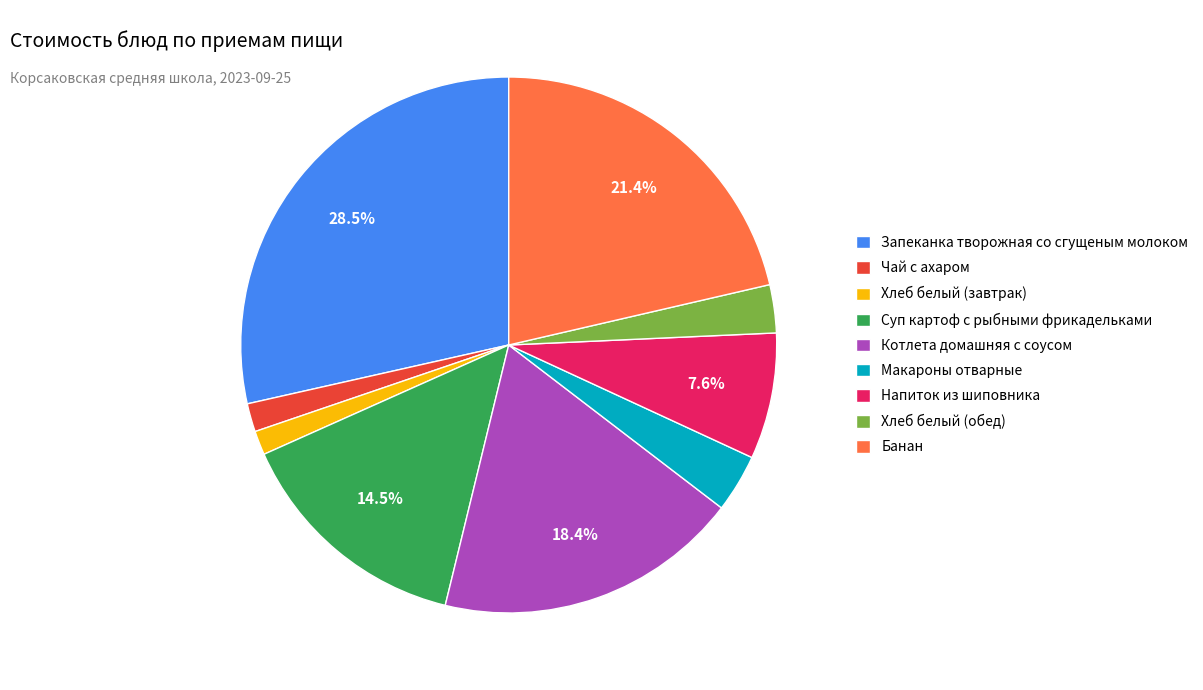

Between Котлета домашняя с соусом and Запеканка творожная со сгущеным молоком, which is larger?

Запеканка творожная со сгущеным молоком